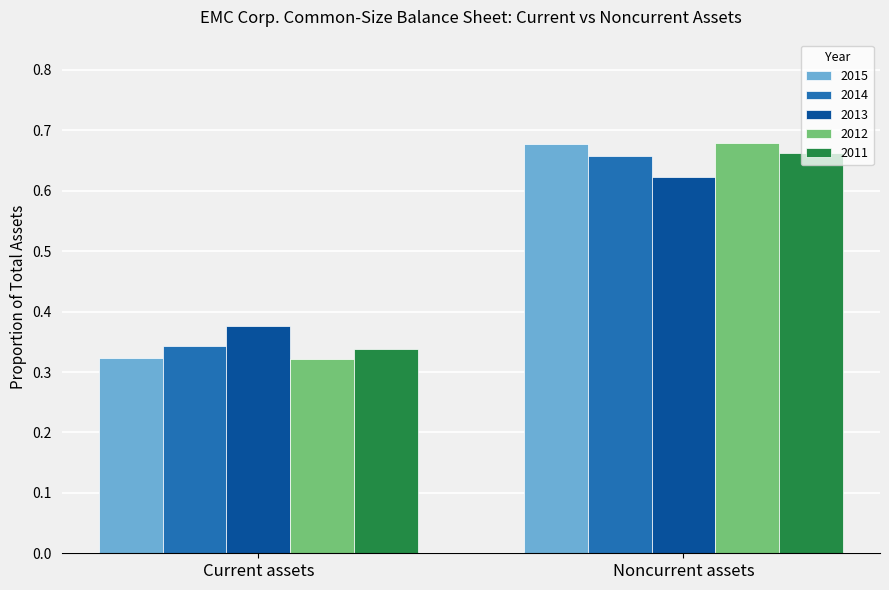

Rank the categories by 2014 value from highest to lowest.

Noncurrent assets, Current assets